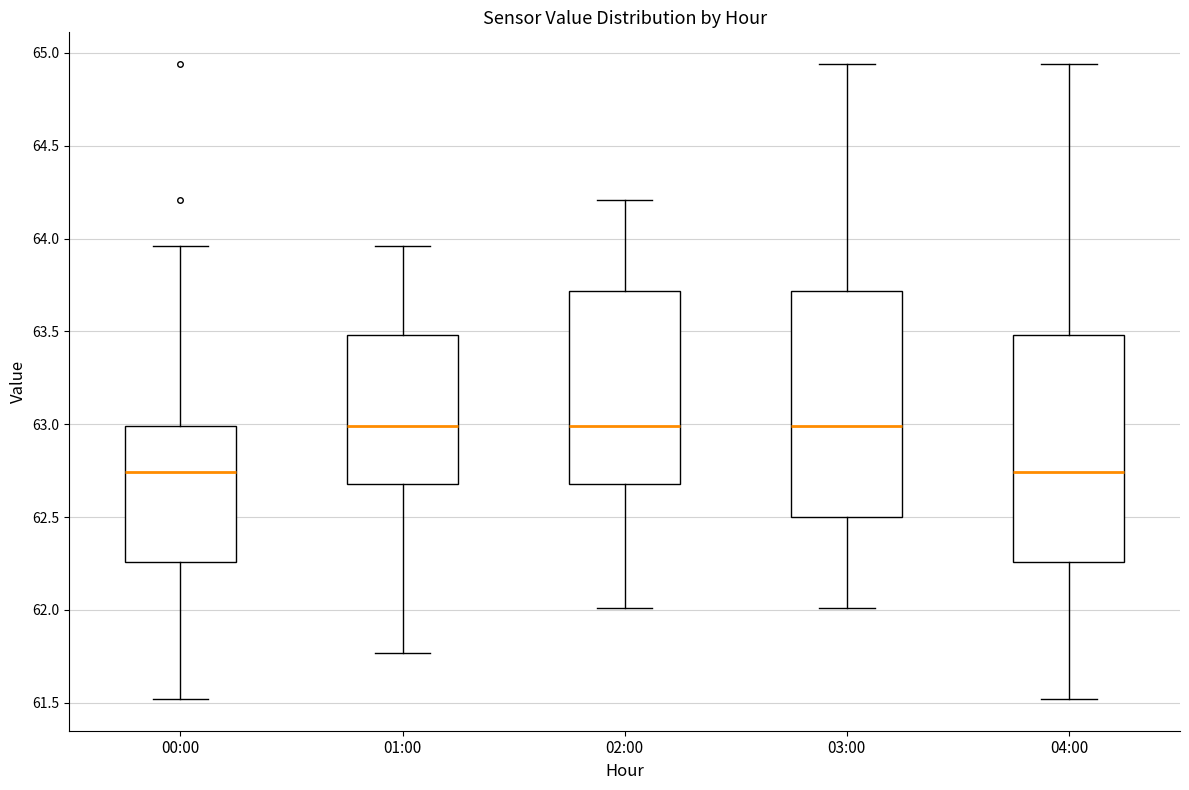

Reading left to right, transcribe this box plot: for each box, give where its median line is, the range the box spans, and where its two whiskers end, as read against the y-axis. The values are not printed on the chart, so give them approximately, as read against the axis.

00:00: median 62.75, box 62.25 to 63.00, whiskers 61.50 to 63.95
01:00: median 63.00, box 62.70 to 63.50, whiskers 61.75 to 63.95
02:00: median 63.00, box 62.70 to 63.70, whiskers 62.00 to 64.20
03:00: median 63.00, box 62.50 to 63.70, whiskers 62.00 to 64.95
04:00: median 62.75, box 62.25 to 63.50, whiskers 61.50 to 64.95